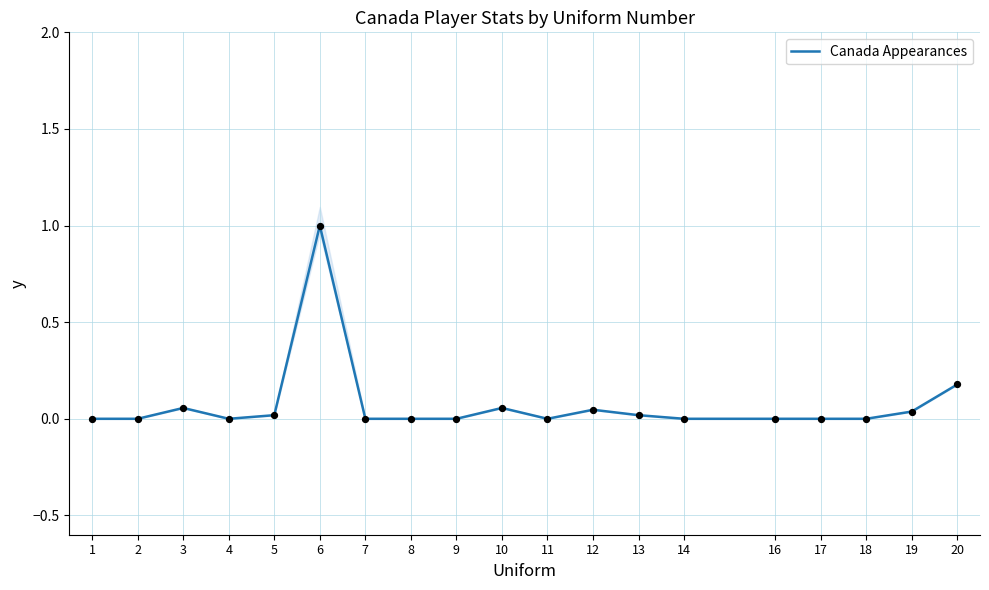

What is the change in value from 6 to 20?

-0.8